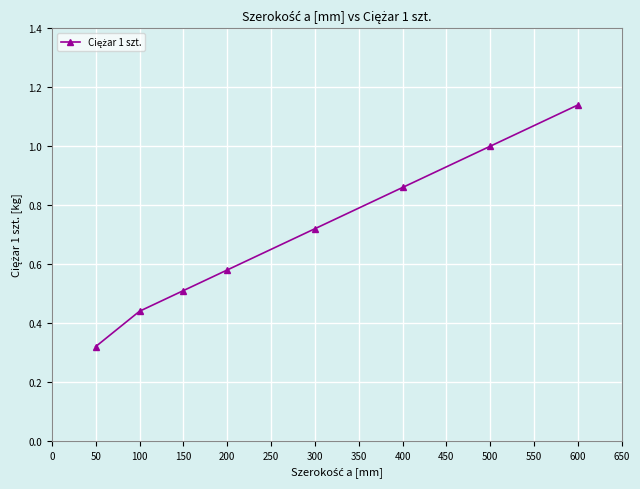

What is the value of the 3rd point from the left?

0.5